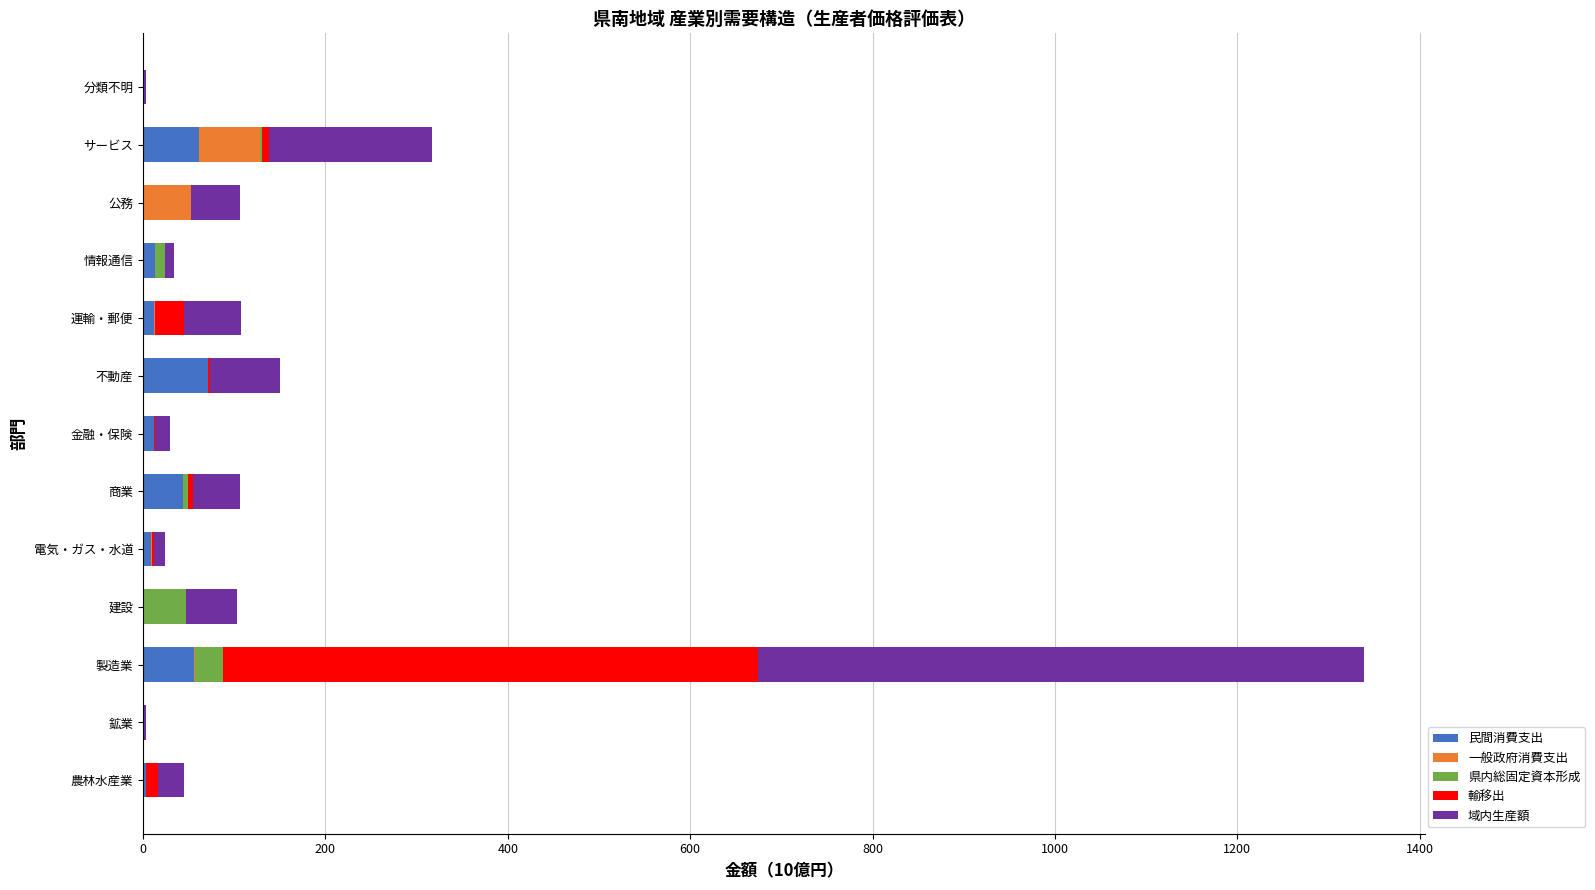

At which category is the sum across all series the highest?

製造業